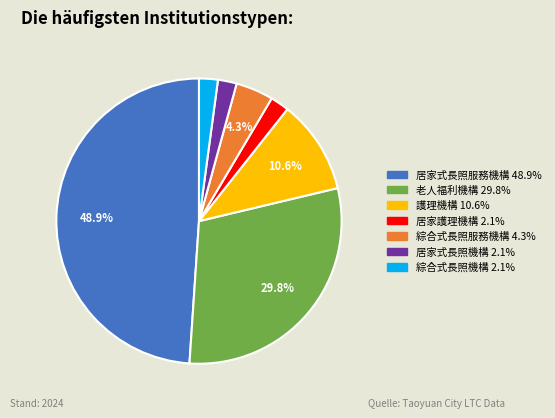

Do 護理機構 and 居家式長照服務機構 together represent more than half of the pie?

Yes